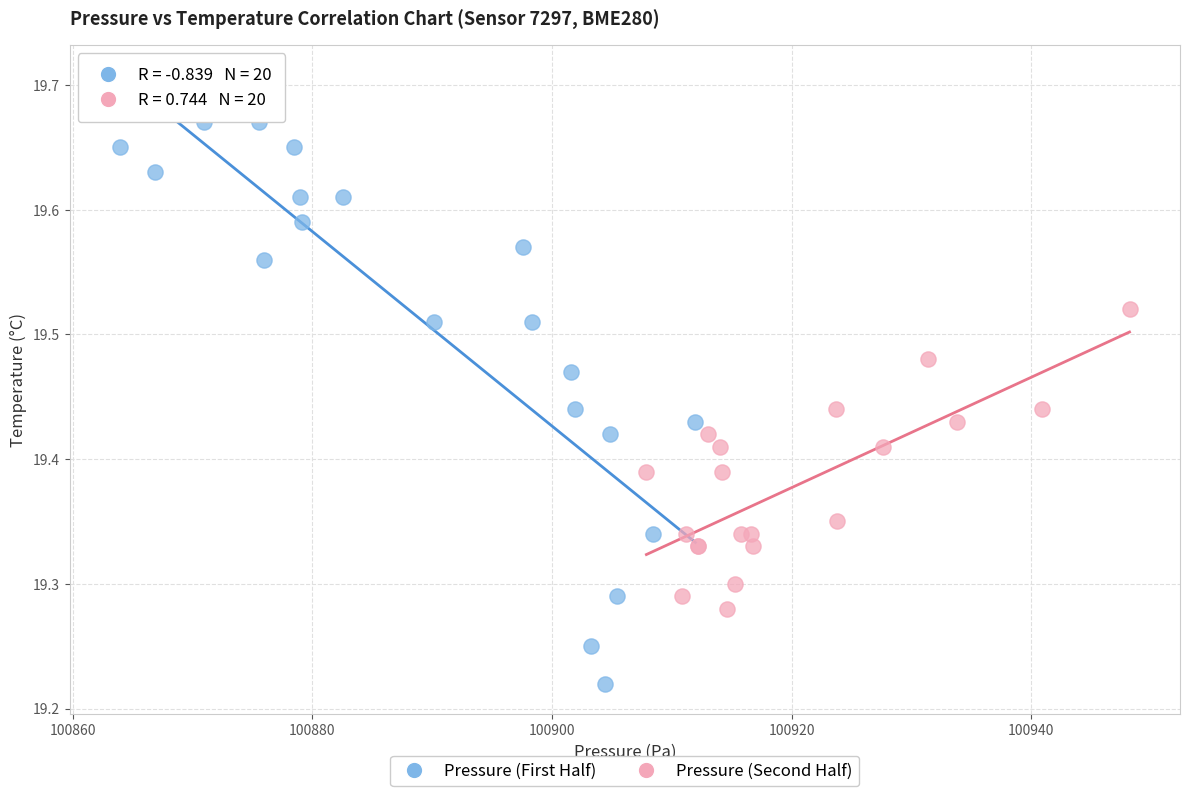

Which series has the largest Y range (max minus min)?

Pressure (First Half)